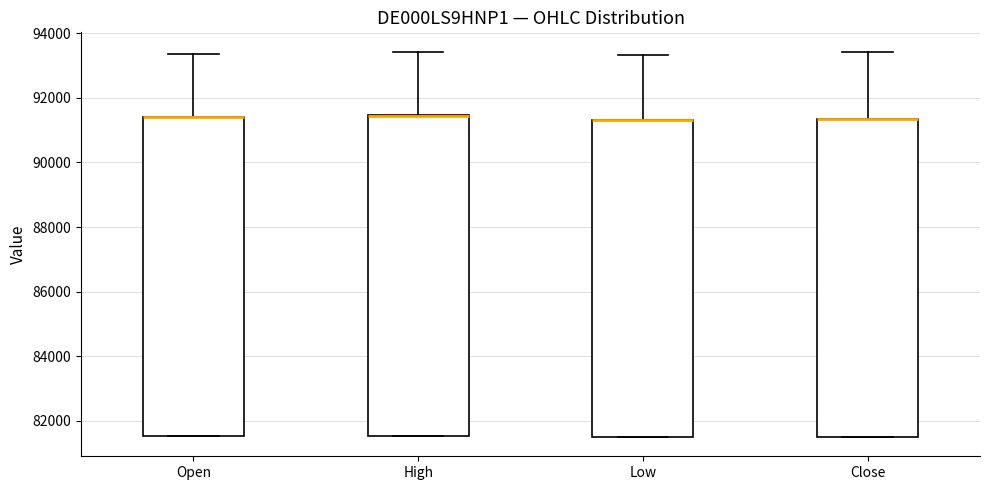

Where does the upper whisker of the box for Open end on the y-axis? The values are not printed on the chart, so give them approximately, as read against the axis.

93400